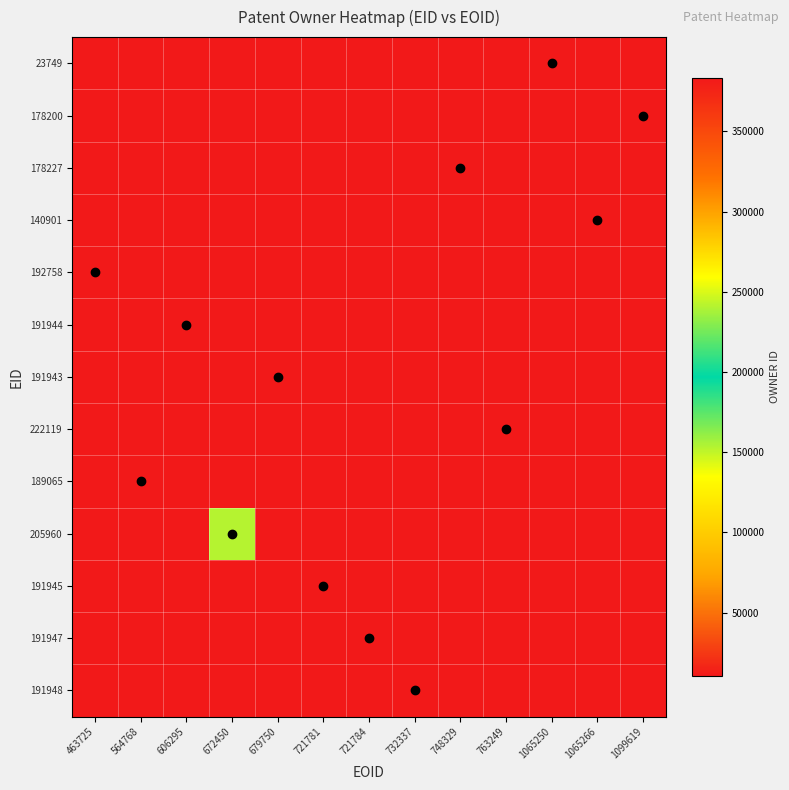

Reading left to right, what are all the values shown in this chart?

23749: 463725=10681	564768=10681	606295=10681	672450=10681	679750=10681	721781=10681	721784=10681	732337=10681	748329=10681	763249=10681	1065250=10703	1065266=10681	1099619=10681
178200: 463725=10681	564768=10681	606295=10681	672450=10681	679750=10681	721781=10681	721784=10681	732337=10681	748329=10681	763249=10681	1065250=10681	1065266=10681	1099619=10692
178227: 463725=10681	564768=10681	606295=10681	672450=10681	679750=10681	721781=10681	721784=10681	732337=10681	748329=10681	763249=10681	1065250=10681	1065266=10681	1099619=10681
140901: 463725=10681	564768=10681	606295=10681	672450=10681	679750=10681	721781=10681	721784=10681	732337=10681	748329=10681	763249=10681	1065250=10681	1065266=383220	1099619=10681
192758: 463725=10689	564768=10681	606295=10681	672450=10681	679750=10681	721781=10681	721784=10681	732337=10681	748329=10681	763249=10681	1065250=10681	1065266=10681	1099619=10681
191944: 463725=10681	564768=10681	606295=10760	672450=10681	679750=10681	721781=10681	721784=10681	732337=10681	748329=10681	763249=10681	1065250=10681	1065266=10681	1099619=10681
191943: 463725=10681	564768=10681	606295=10681	672450=10681	679750=10760	721781=10681	721784=10681	732337=10681	748329=10681	763249=10681	1065250=10681	1065266=10681	1099619=10681
222119: 463725=10681	564768=10681	606295=10681	672450=10681	679750=10681	721781=10681	721784=10681	732337=10681	748329=10681	763249=11151	1065250=10681	1065266=10681	1099619=10681
189065: 463725=10681	564768=10694	606295=10681	672450=10681	679750=10681	721781=10681	721784=10681	732337=10681	748329=10681	763249=10681	1065250=10681	1065266=10681	1099619=10681
205960: 463725=10681	564768=10681	606295=10681	672450=152607	679750=10681	721781=10681	721784=10681	732337=10681	748329=10681	763249=10681	1065250=10681	1065266=10681	1099619=10681
191945: 463725=10681	564768=10681	606295=10681	672450=10681	679750=10681	721781=10760	721784=10681	732337=10681	748329=10681	763249=10681	1065250=10681	1065266=10681	1099619=10681
191947: 463725=10681	564768=10681	606295=10681	672450=10681	679750=10681	721781=10681	721784=10760	732337=10681	748329=10681	763249=10681	1065250=10681	1065266=10681	1099619=10681
191948: 463725=10681	564768=10681	606295=10681	672450=10681	679750=10681	721781=10681	721784=10681	732337=10760	748329=10681	763249=10681	1065250=10681	1065266=10681	1099619=10681